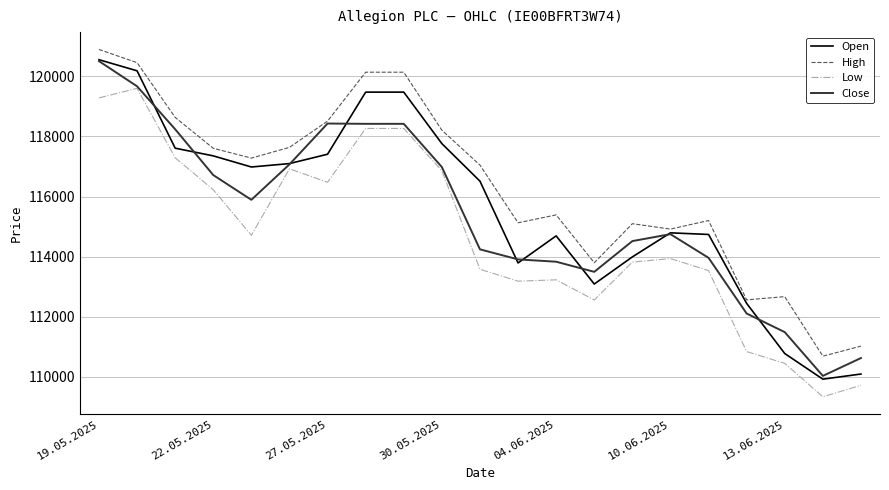

What is the maximum value for Low?

119601